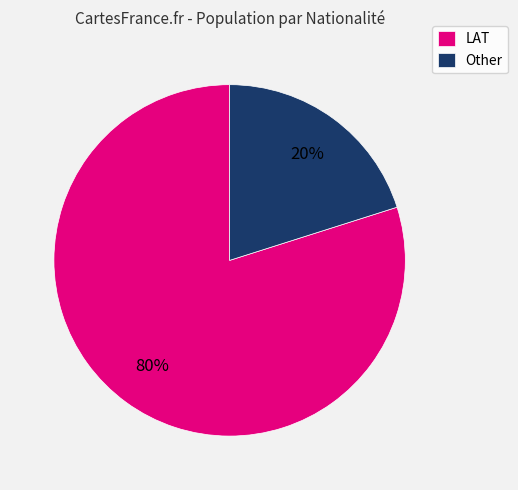

Does LAT represent more than half of the total?

Yes